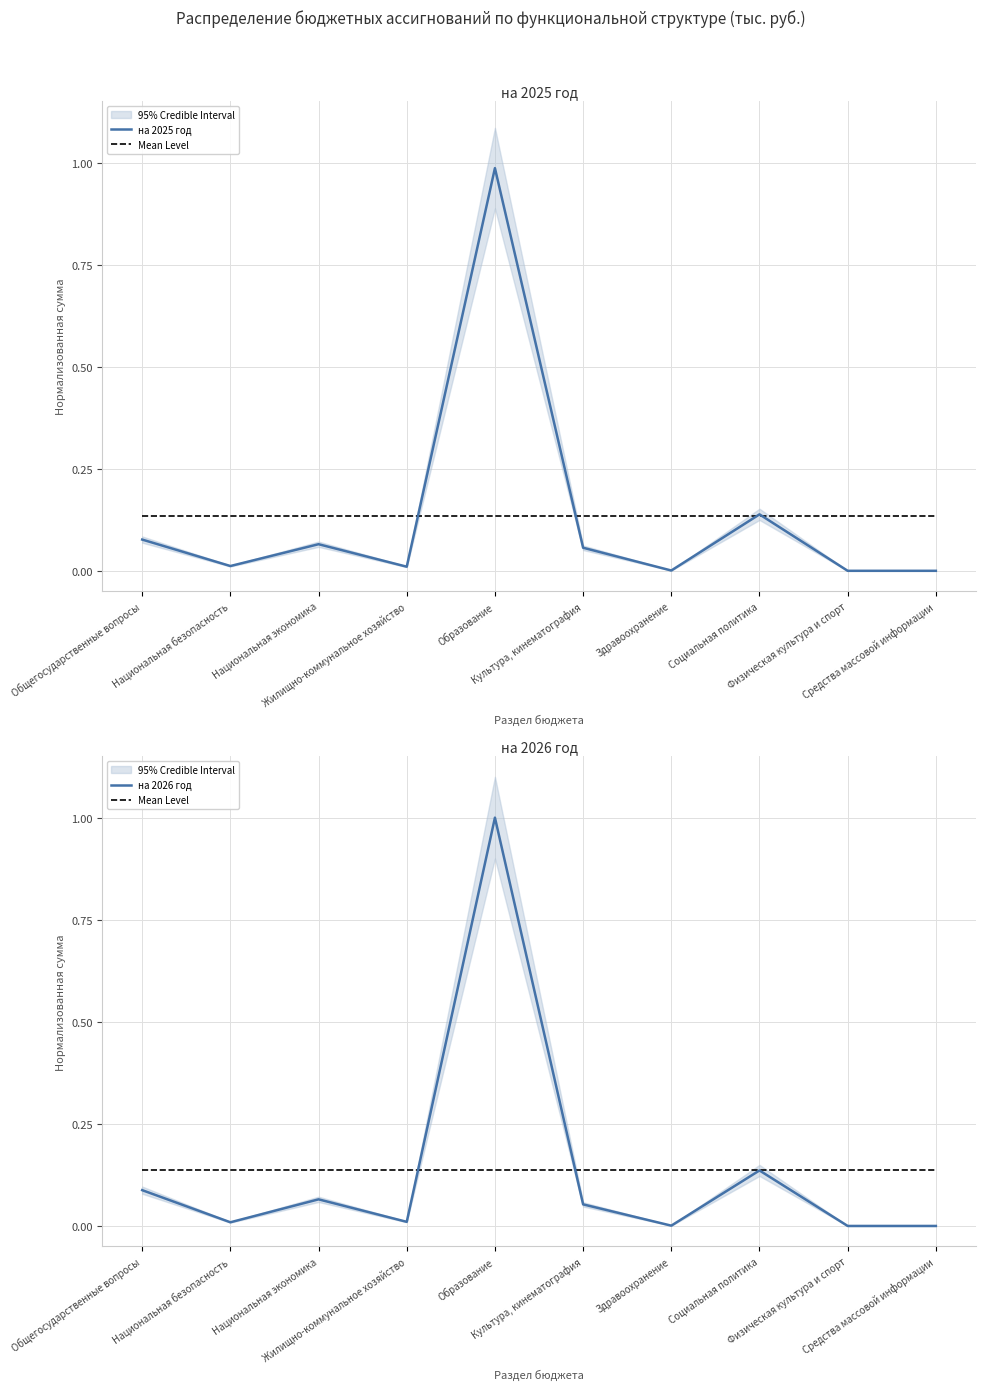

Is it true that на 2025 год equals -0.4 at Физическая культура и спорт?

False